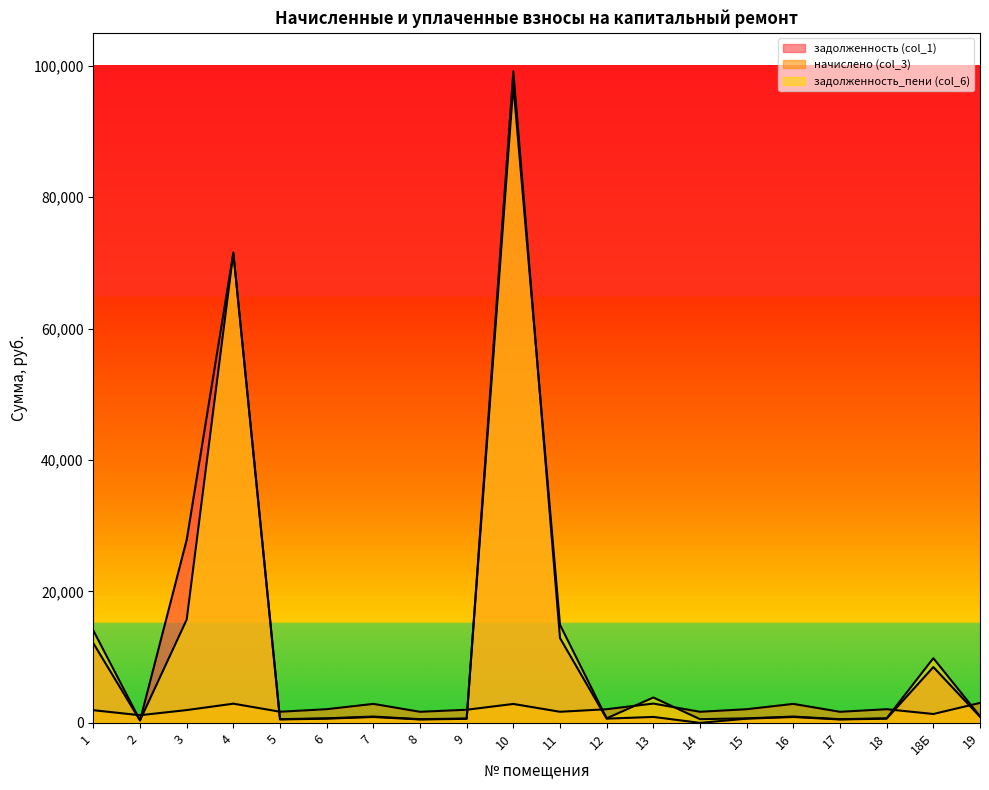

In задолженность_пени (col_6), how many points are lower than both neighbors (excluding endpoints)?

6